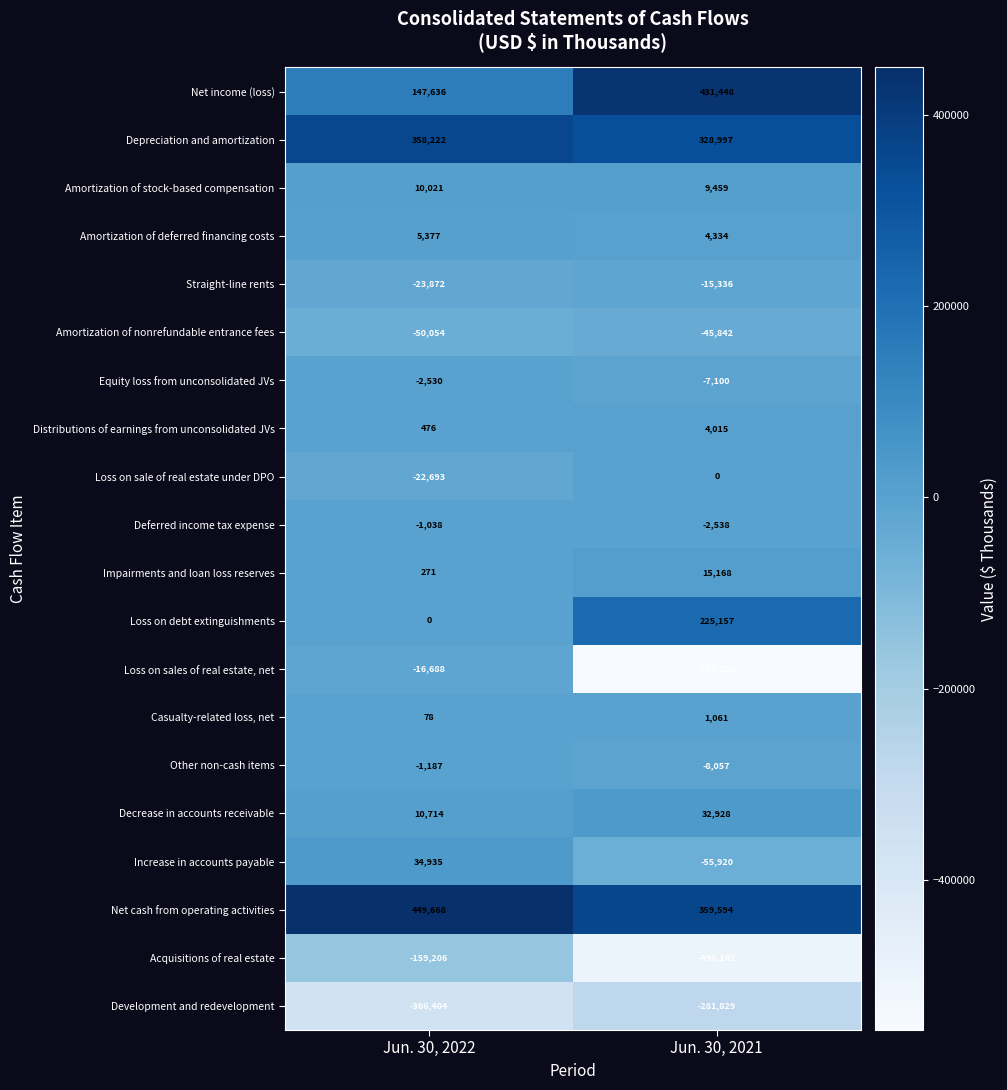

Rank the series at Jun. 30, 2022 from highest to lowest value.

Net cash from operating activities, Depreciation and amortization, Net income (loss), Increase in accounts payable, Decrease in accounts receivable, Amortization of stock-based compensation, Amortization of deferred financing costs, Distributions of earnings from unconsolidated JVs, Impairments and loan loss reserves, Casualty-related loss, net, Loss on debt extinguishments, Deferred income tax expense, Other non-cash items, Equity loss from unconsolidated JVs, Loss on sales of real estate, net, Loss on sale of real estate under DPO, Straight-line rents, Amortization of nonrefundable entrance fees, Acquisitions of real estate, Development and redevelopment